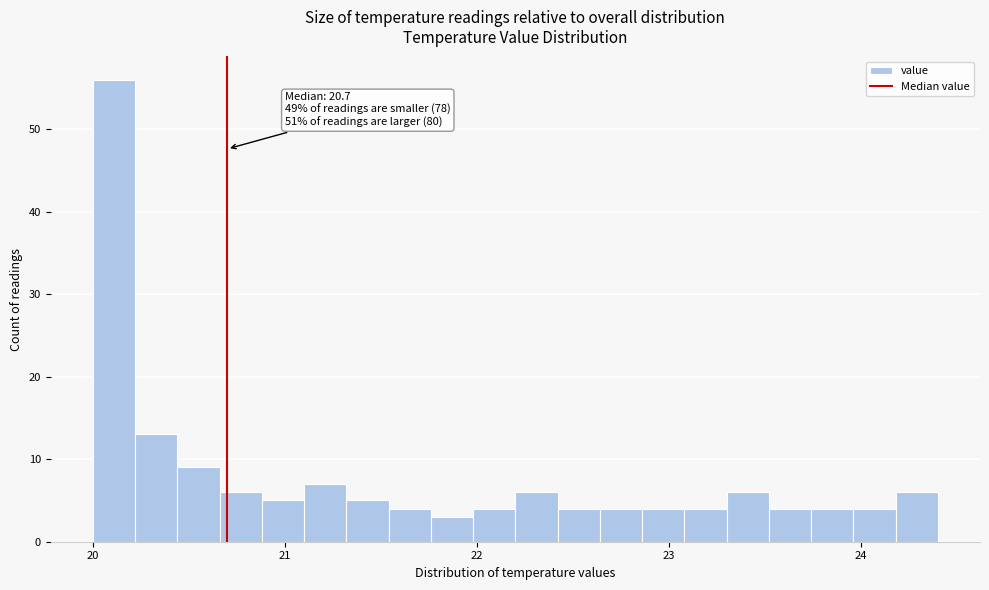

Read against the x-axis, roughly where is the centre of the tallest bar?

20.1